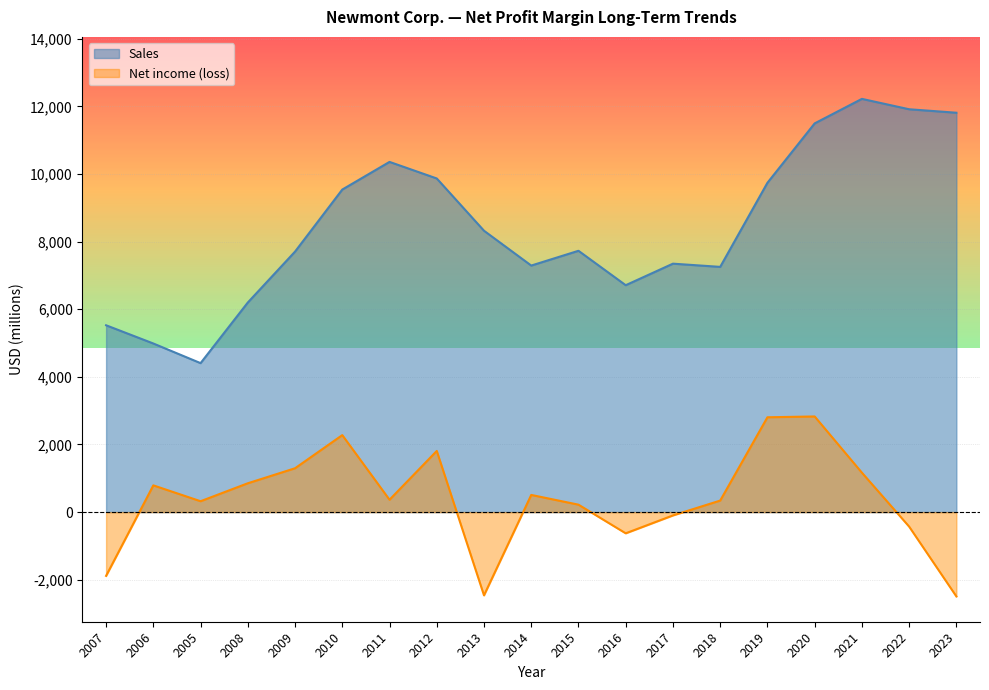

Rank the series by their average value, from lowest to highest.

Net income (loss), Sales